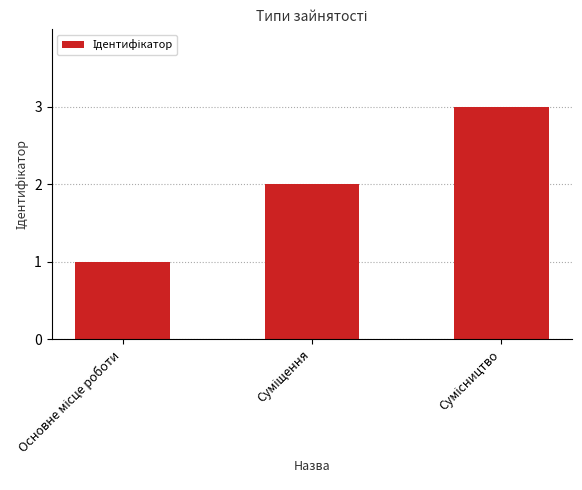

How many data points are less than 2?

1